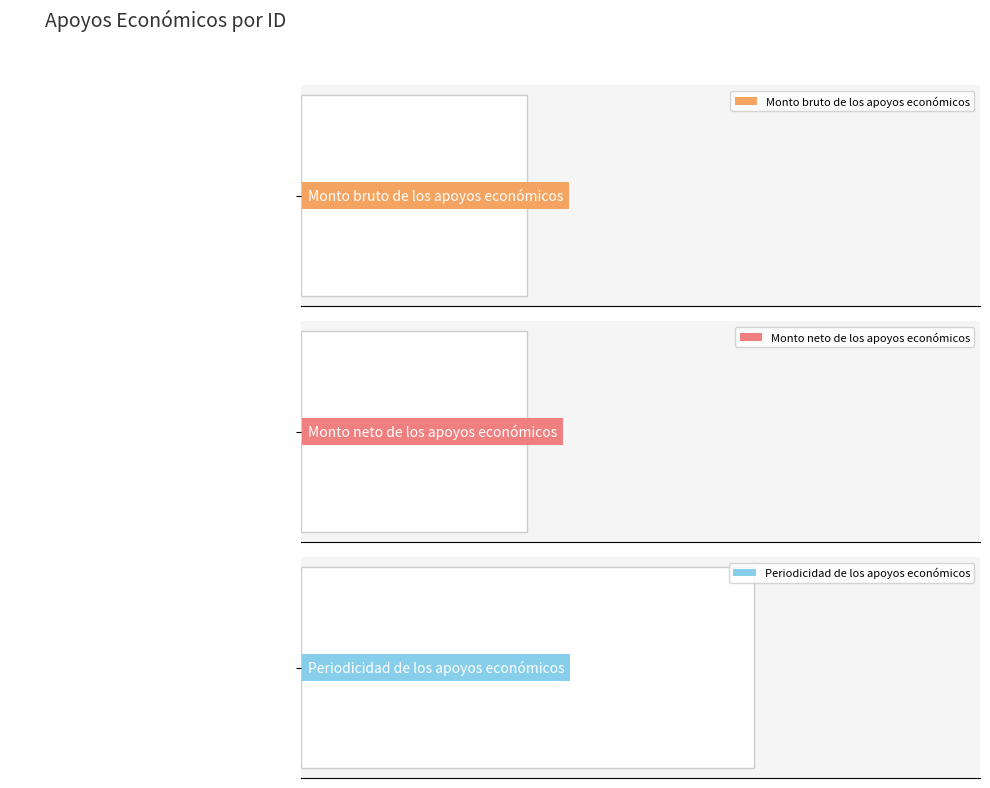

Which series has the largest range (max minus min)?

Periodicidad de los apoyos económicos